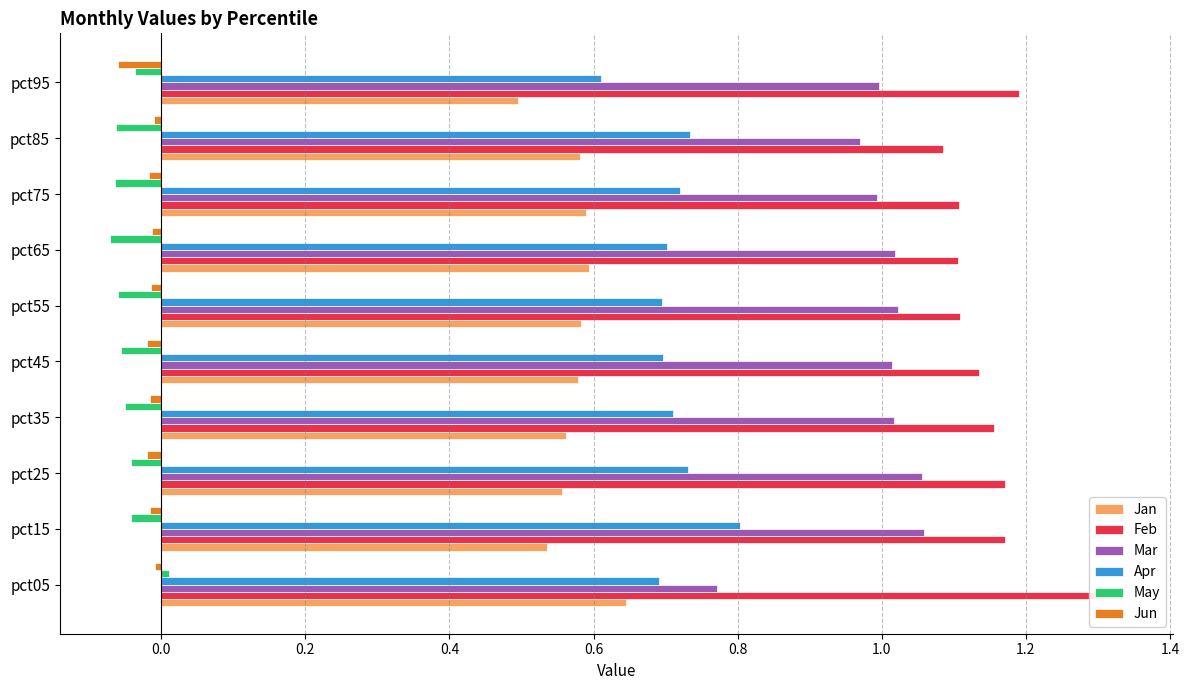

Which series has the largest total across all categories?

Feb